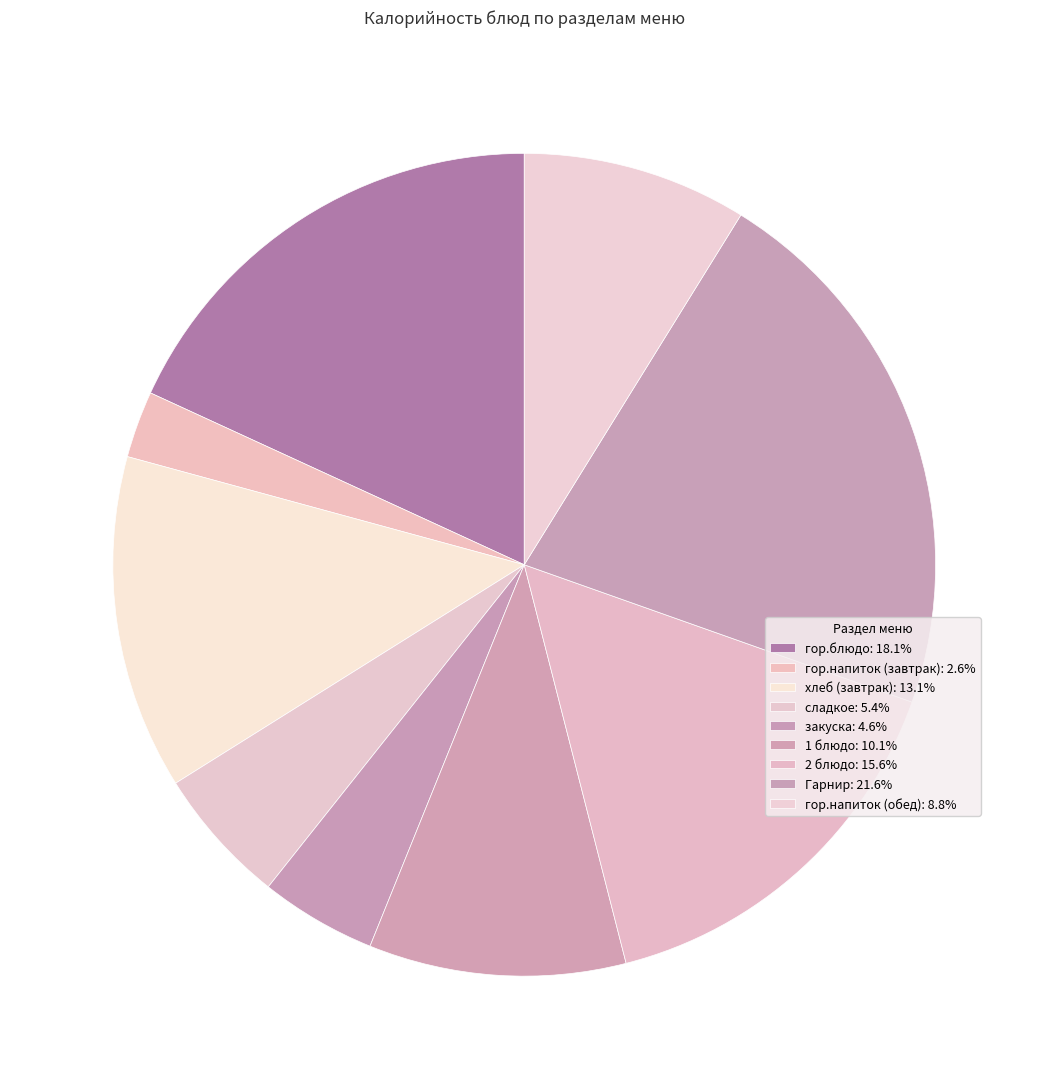

How much of the chart is everything except сладкое?

94.6%